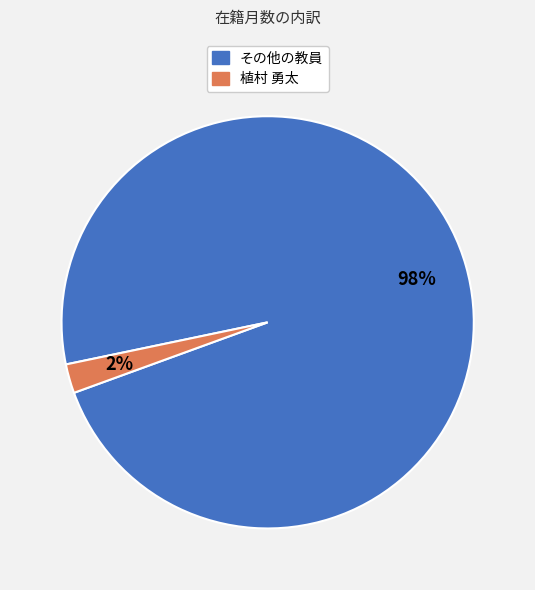

To the nearest percent, what is the average slice percentage?

50%